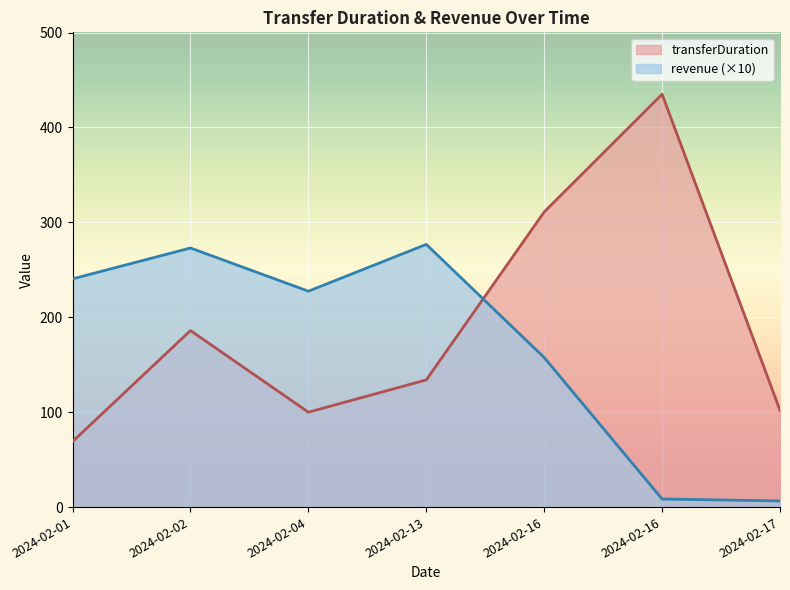

What is the value of the transferDuration point at the 4th from the left?

134.0